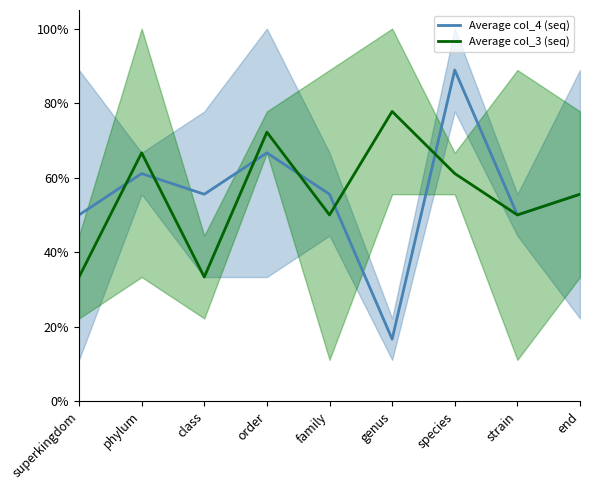

Which category has the highest value across all series?

species